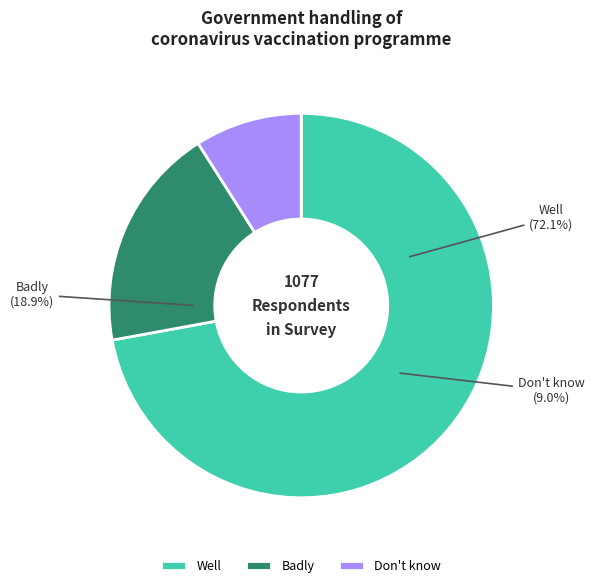

How many slices are in this pie chart?

3